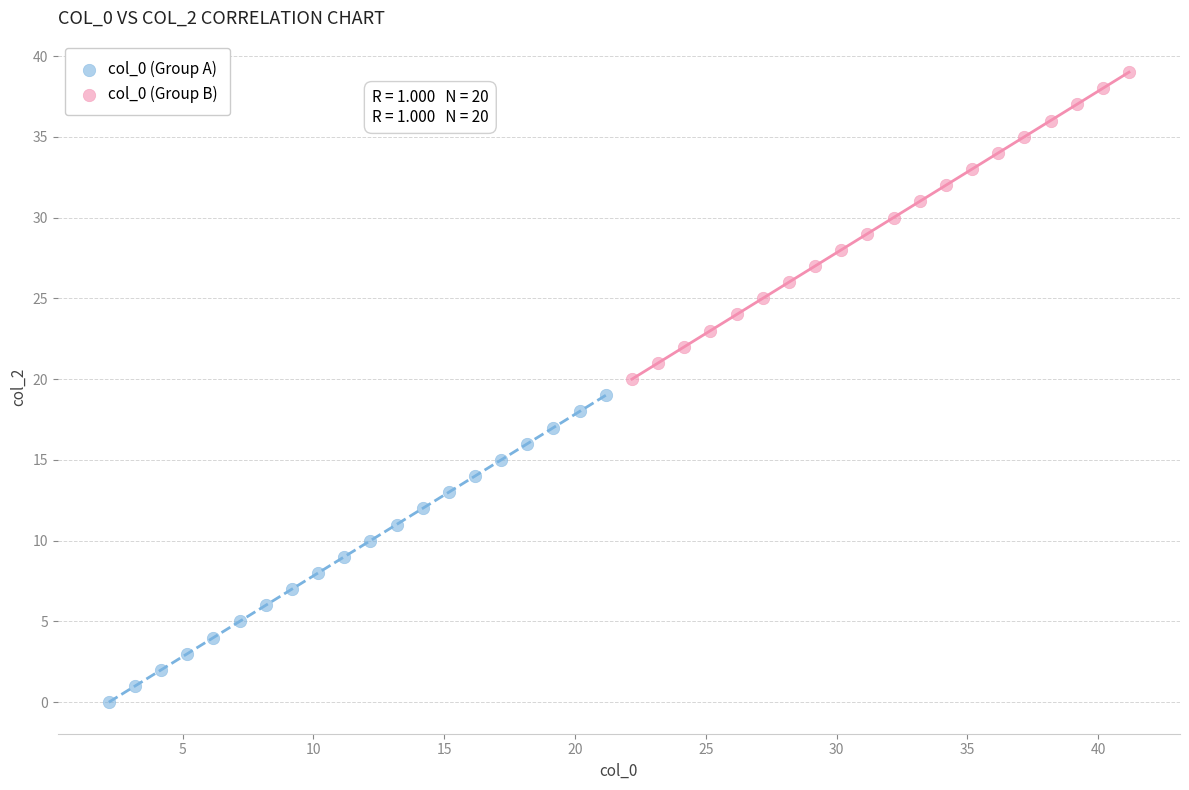

Which series contains the lowest Y value?

col_0 (Group A)